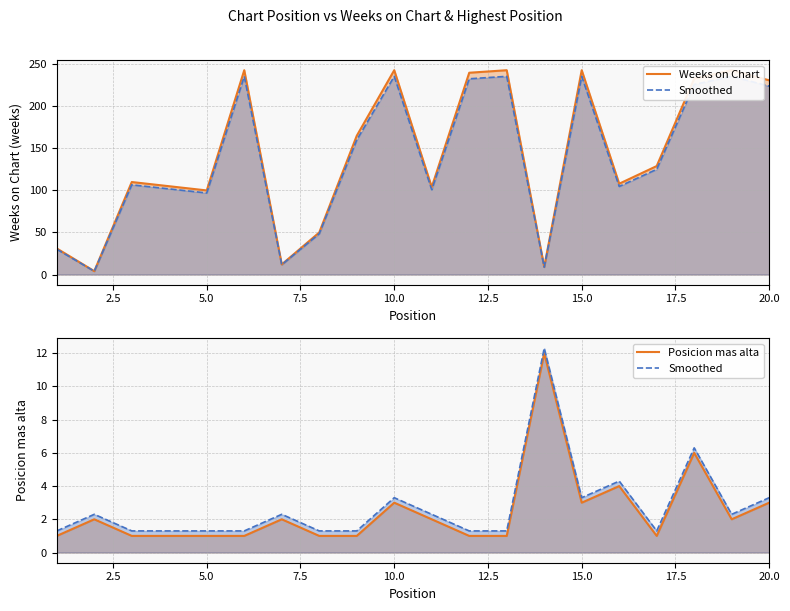

What is the difference between the maximum and minimum values in the Posicion mas alta series?

11.0